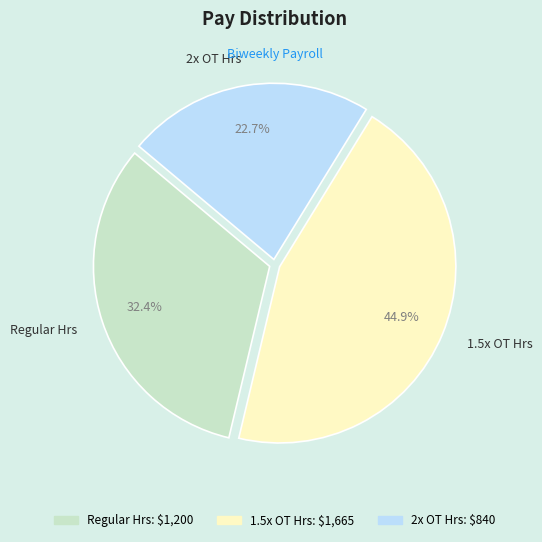

What percentage do Regular Hrs and 2x OT Hrs together represent?

55.1%